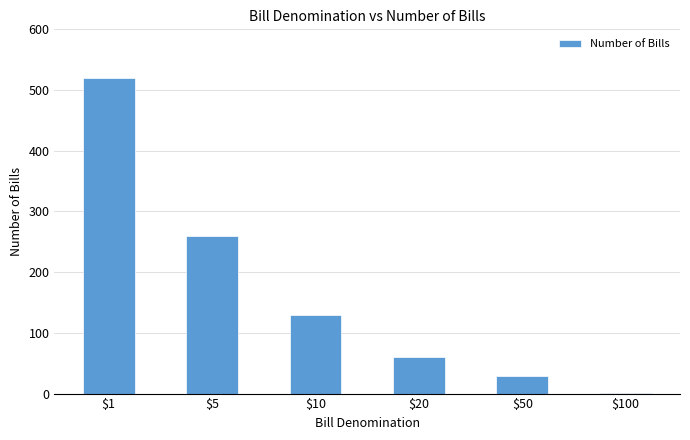

What is the sum of all values?

1000